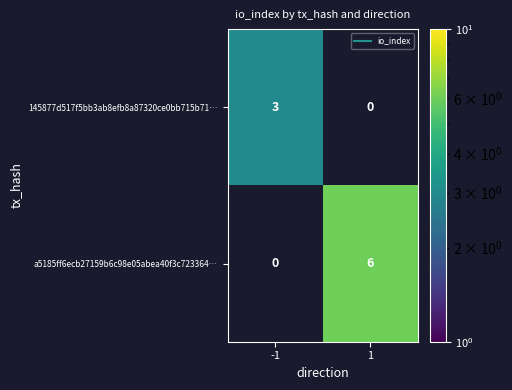

Count the number of categories in the chart.

2